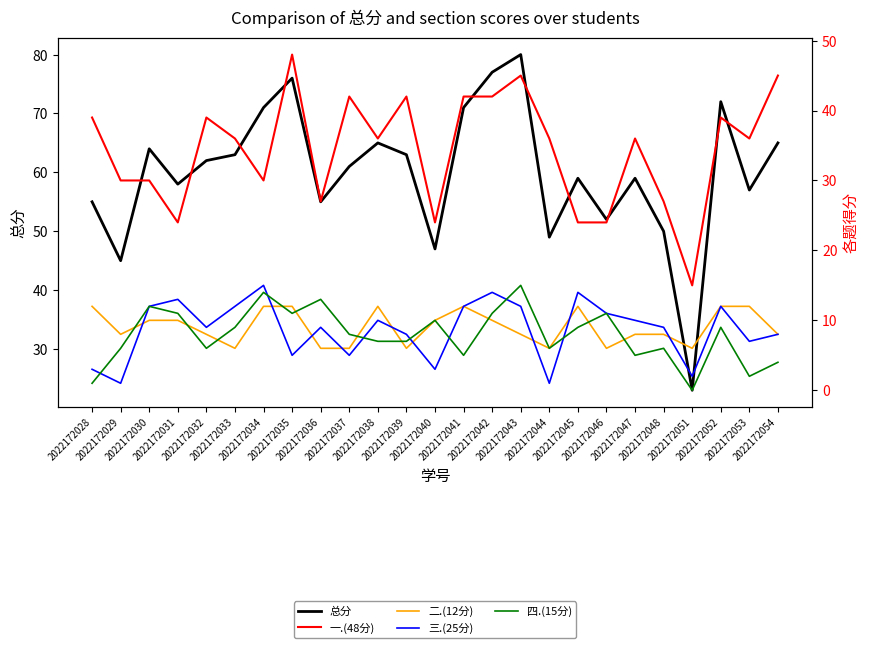

At which category does 一.(48分) reach its first local peak?

2022172032